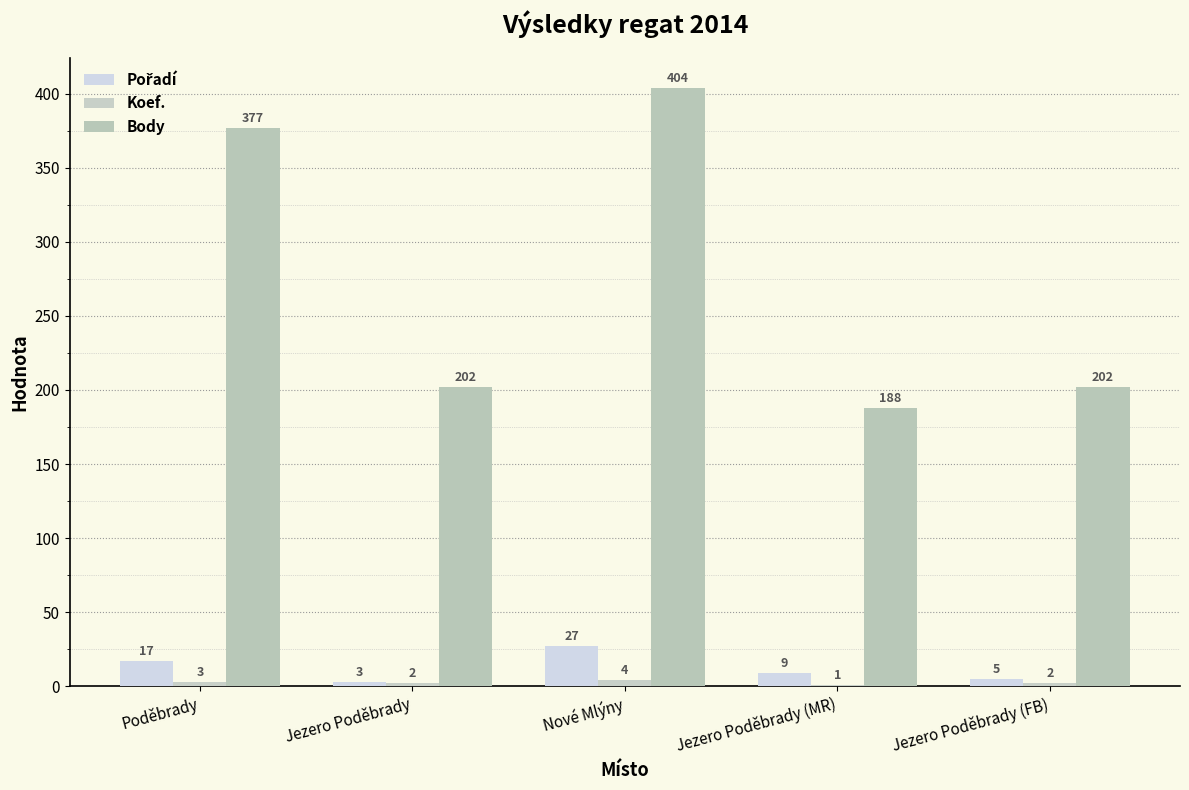

What position from the left is Jezero Poděbrady (MR)?

4